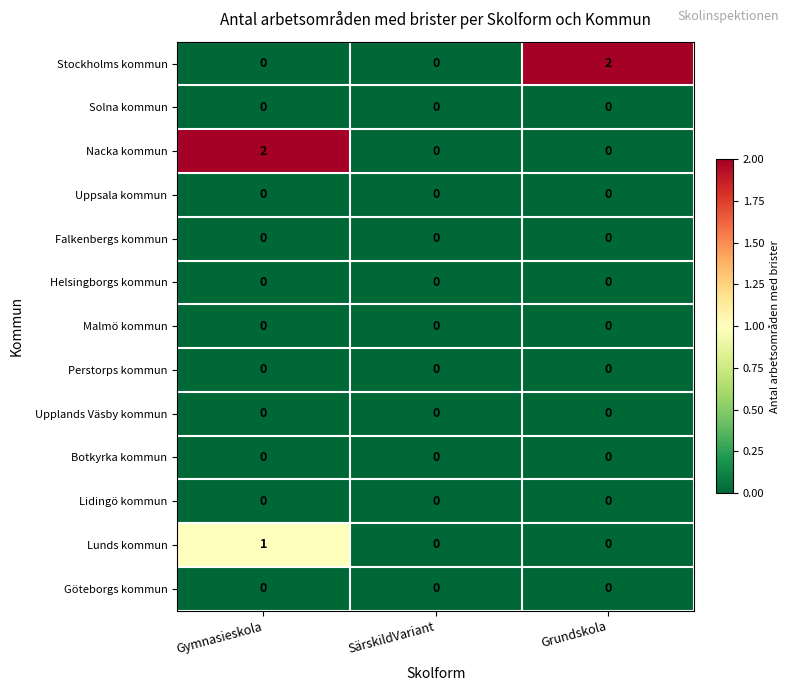

What is the total value across all series at Gymnasieskola?

3